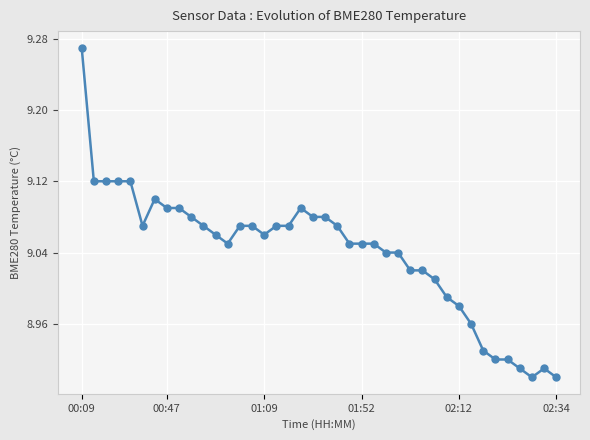

At which category does the chart reach its peak across all series?

00:09